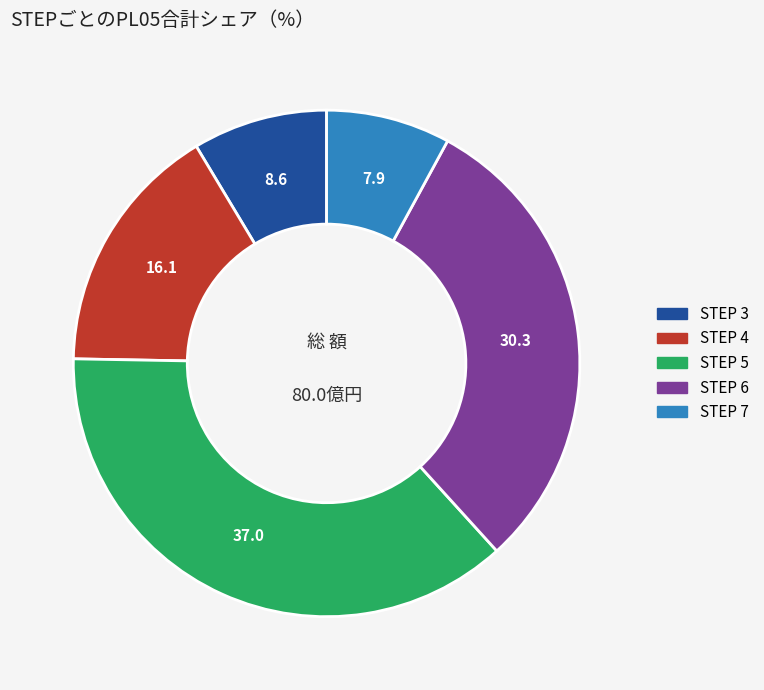

Is there a majority slice in this chart?

No